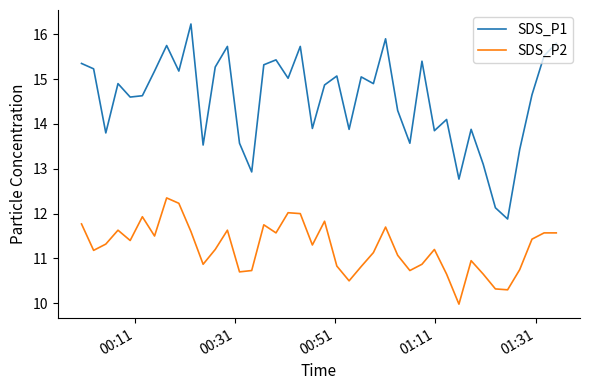

Which series has the largest total across all categories?

SDS_P1